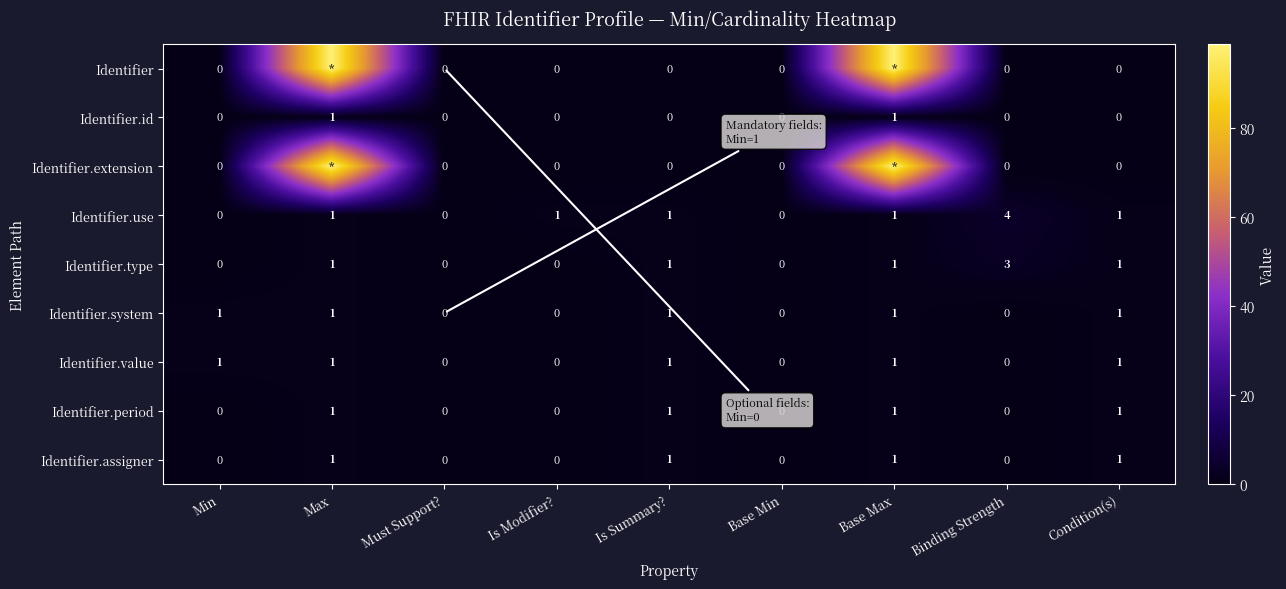

At which category is the sum across all series the highest?

Max